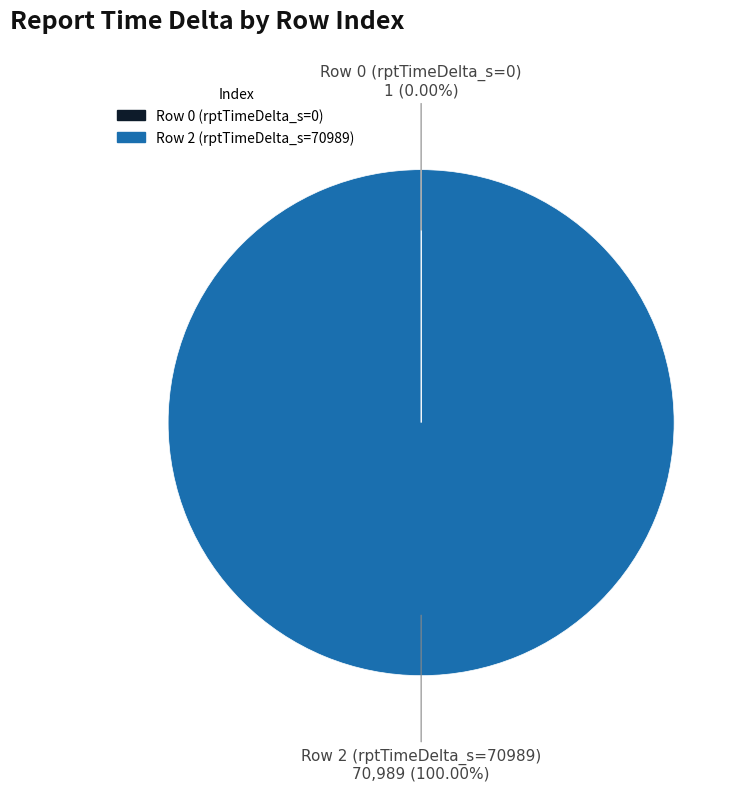

What is the largest slice in the pie chart?

Row 2 (rptTimeDelta_s=70989)